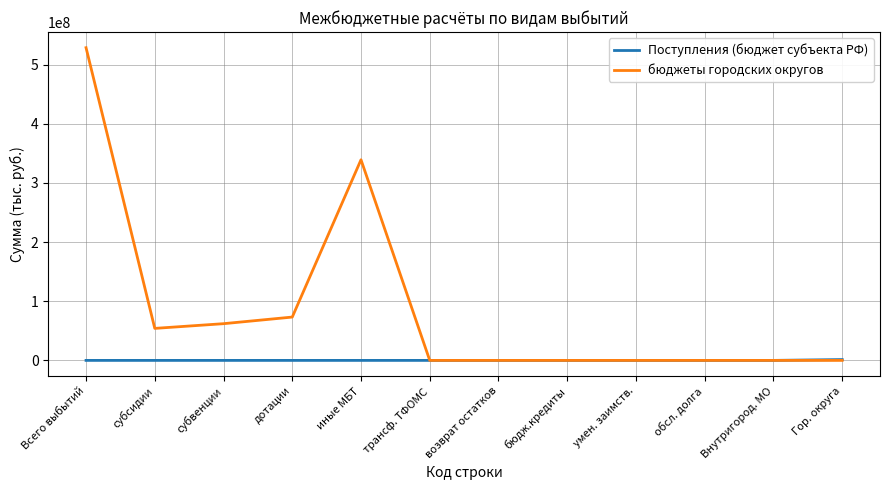

What is the sum of all бюджеты городских округов values?

1057060479.5